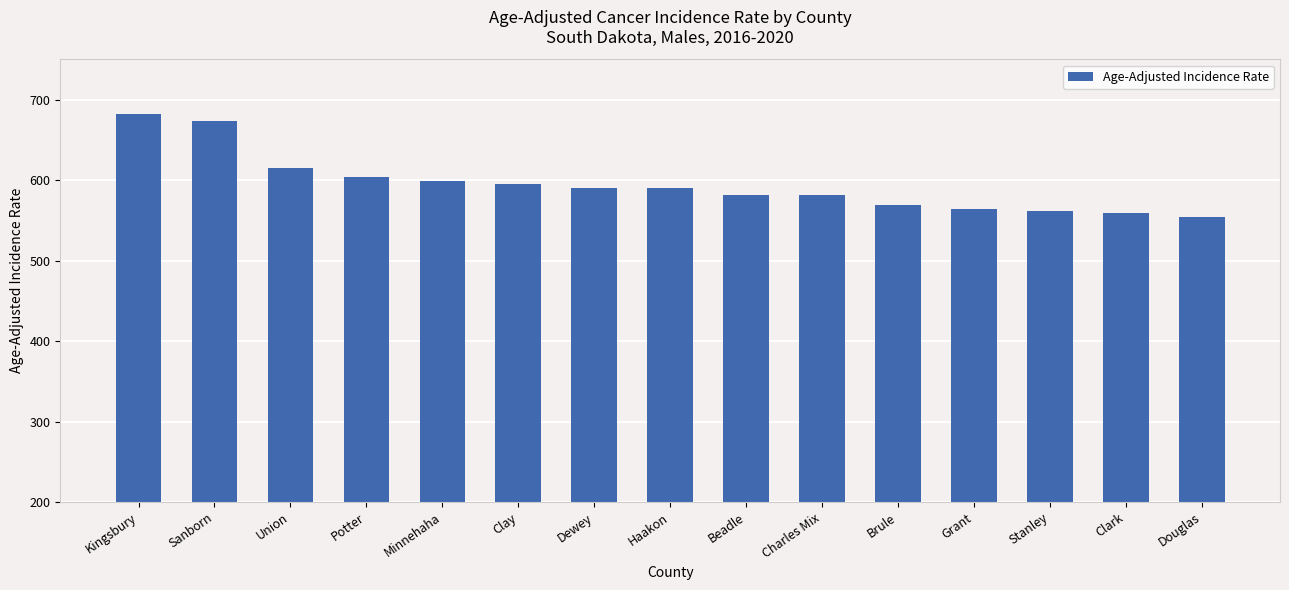

How many values are below 589?

7